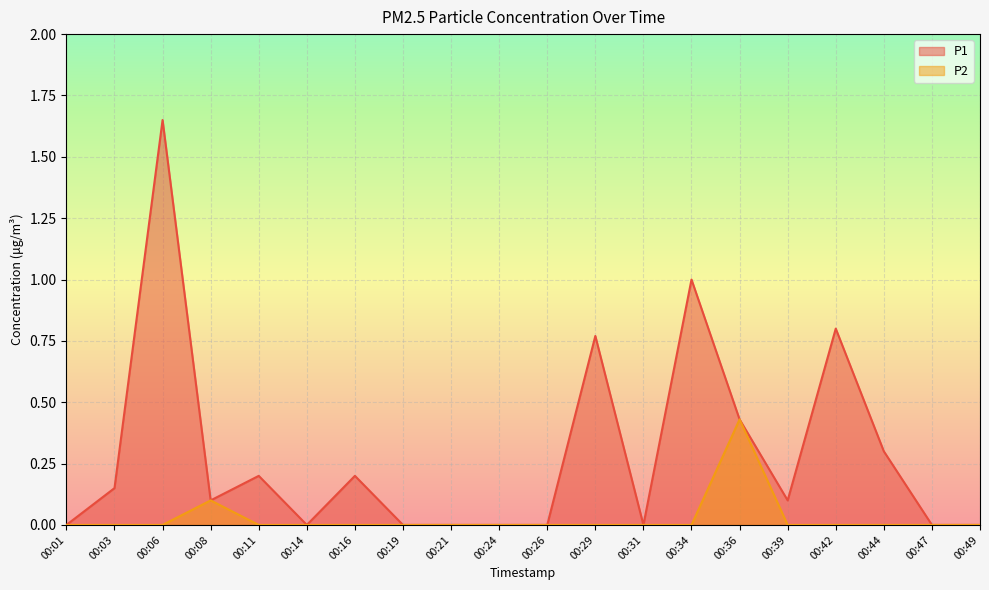

Reading left to right, extract all data points from this chart.

P1: 0.0	0.1	1.6	0.1	0.2	0.0	0.2	0.0	0.0	0.0	0.0	0.8	0.0	1.0	0.4	0.1	0.8	0.3	0.0	0.0
P2: 0.0	0.0	0.0	0.1	0.0	0.0	0.0	0.0	0.0	0.0	0.0	0.0	0.0	0.0	0.4	0.0	0.0	0.0	0.0	0.0